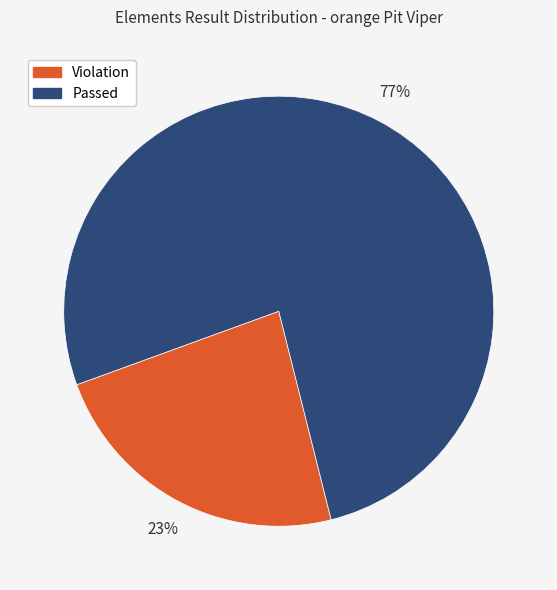

Is it true that Violation is 23% of the pie?

True